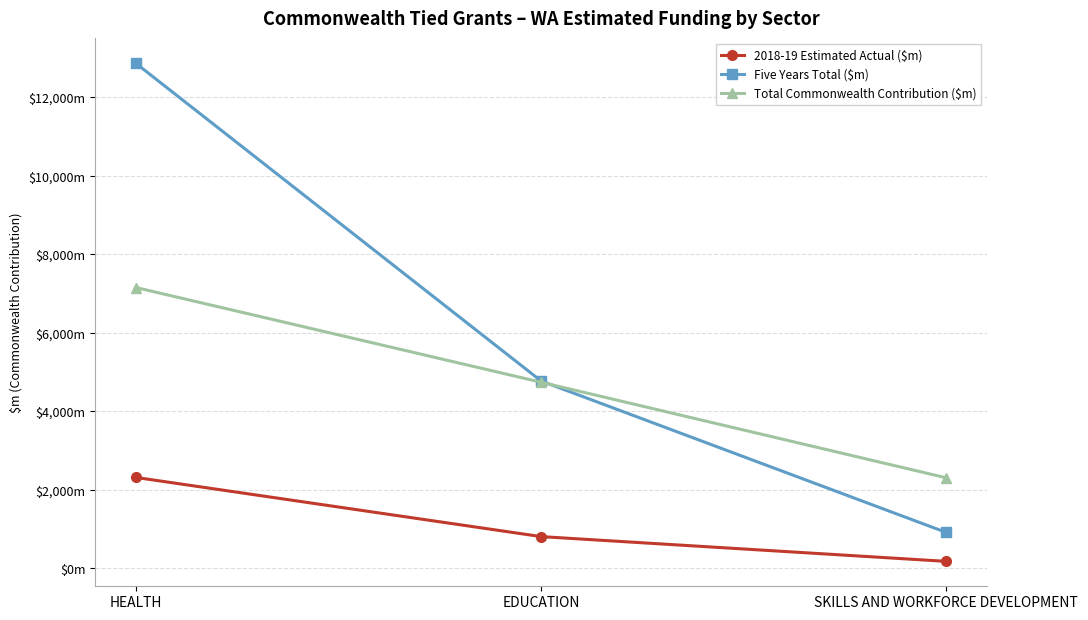

Reading right to left, transcribe all the data shown in this chart.

2018-19 Estimated Actual ($m): 175.4	806.6	2313.8
Five Years Total ($m): 911.3	4770.5	12862.3
Total Commonwealth Contribution ($m): 2303.3	4738.4	7151.2